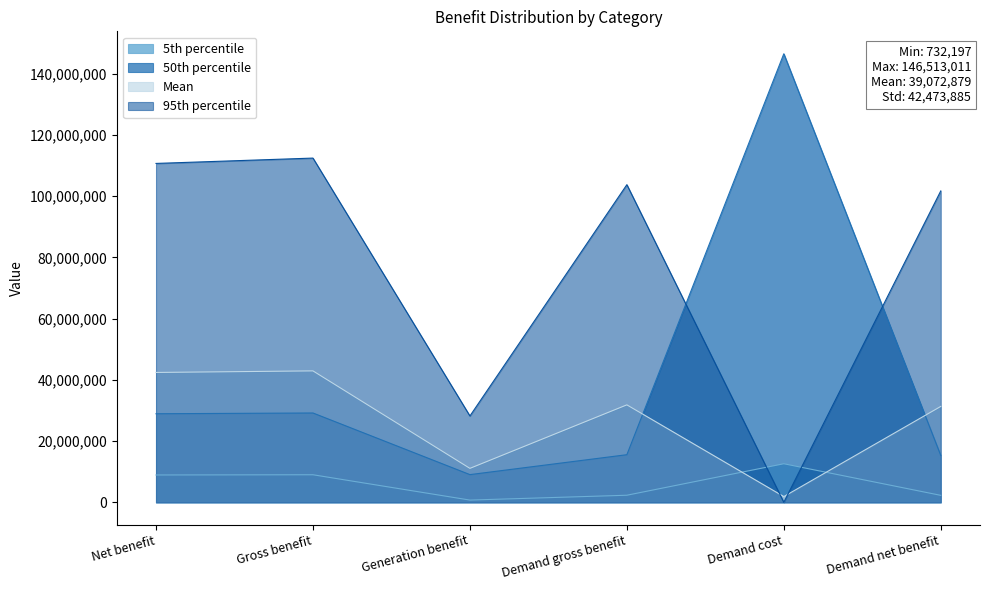

What is the approximate value of 5th percentile at Net benefit, to the nearest 100?

8929200